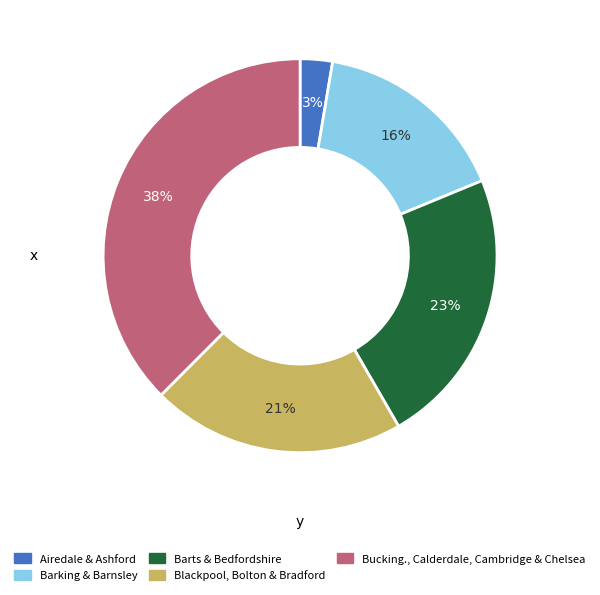

Is there any slice that represents more than half of the pie?

No